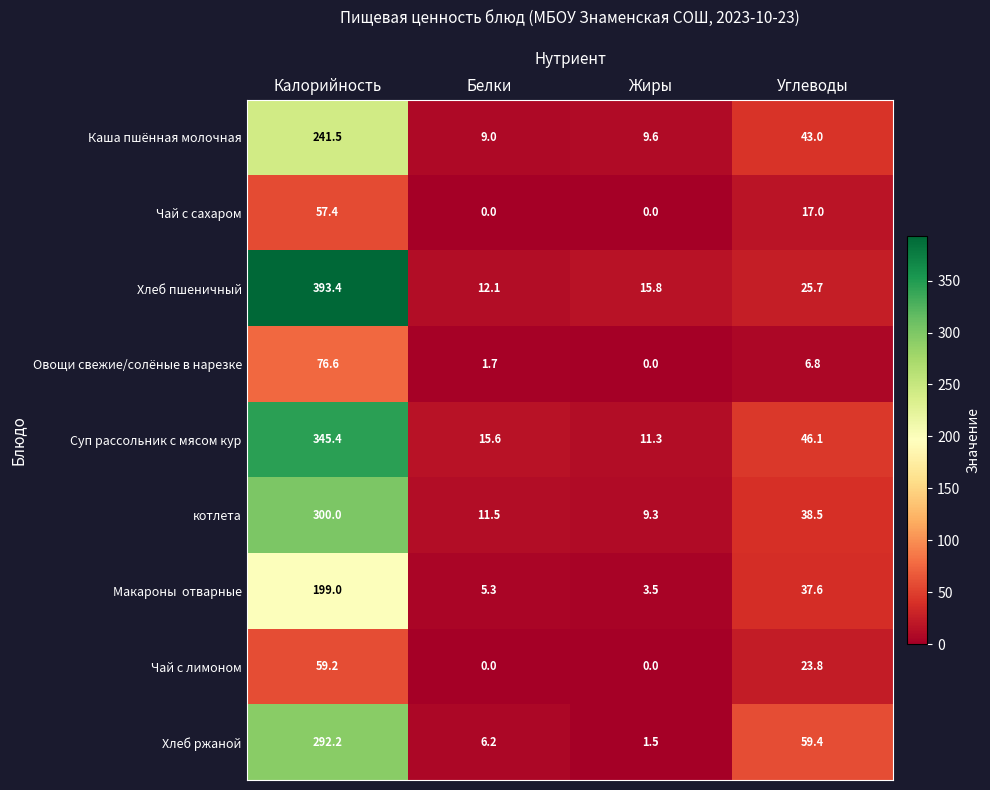

The Овощи свежие/солёные в нарезке series shows 27.1 at Калорийность. True or false?

False